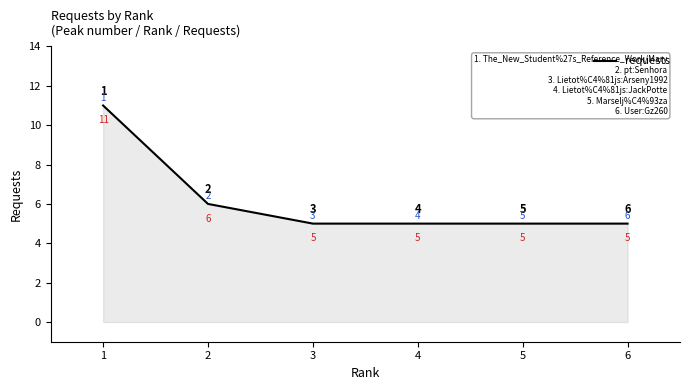

What is the greatest value displayed?

11